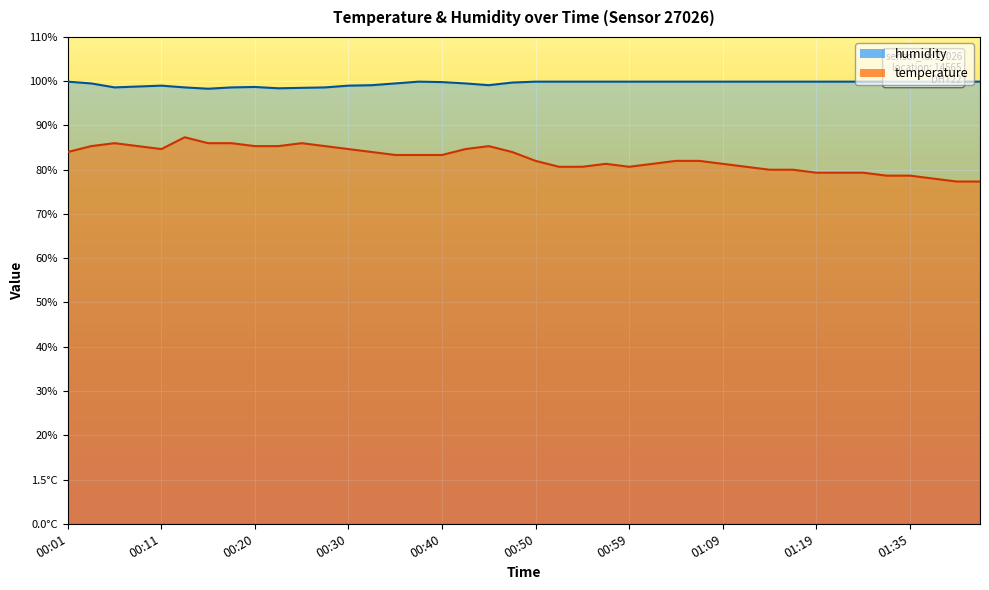

True or false: temperature and humidity intersect in this chart.

False